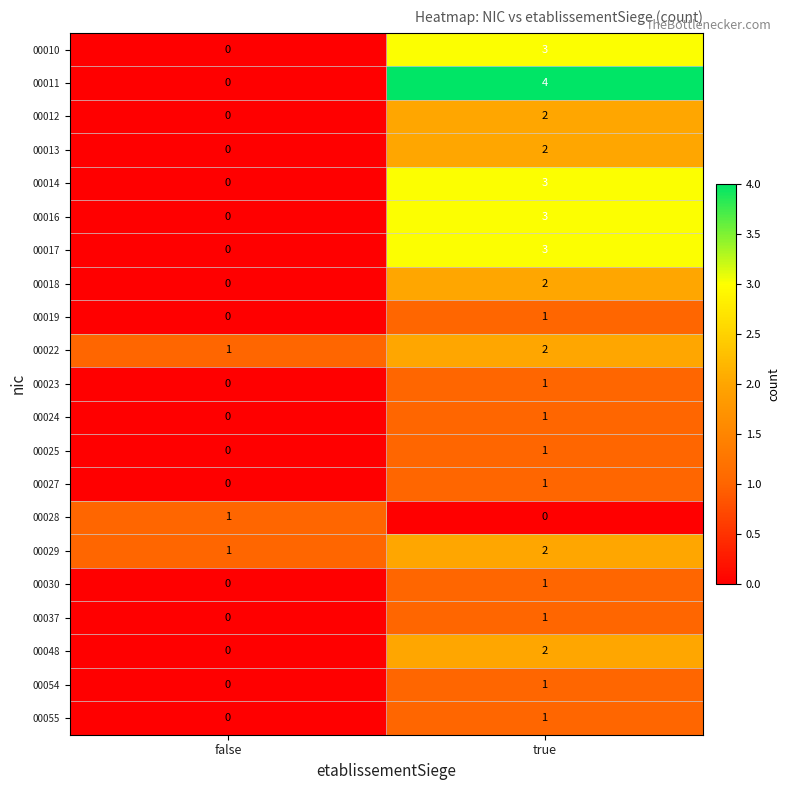

The value of 00012 at true is 2. True or false?

True